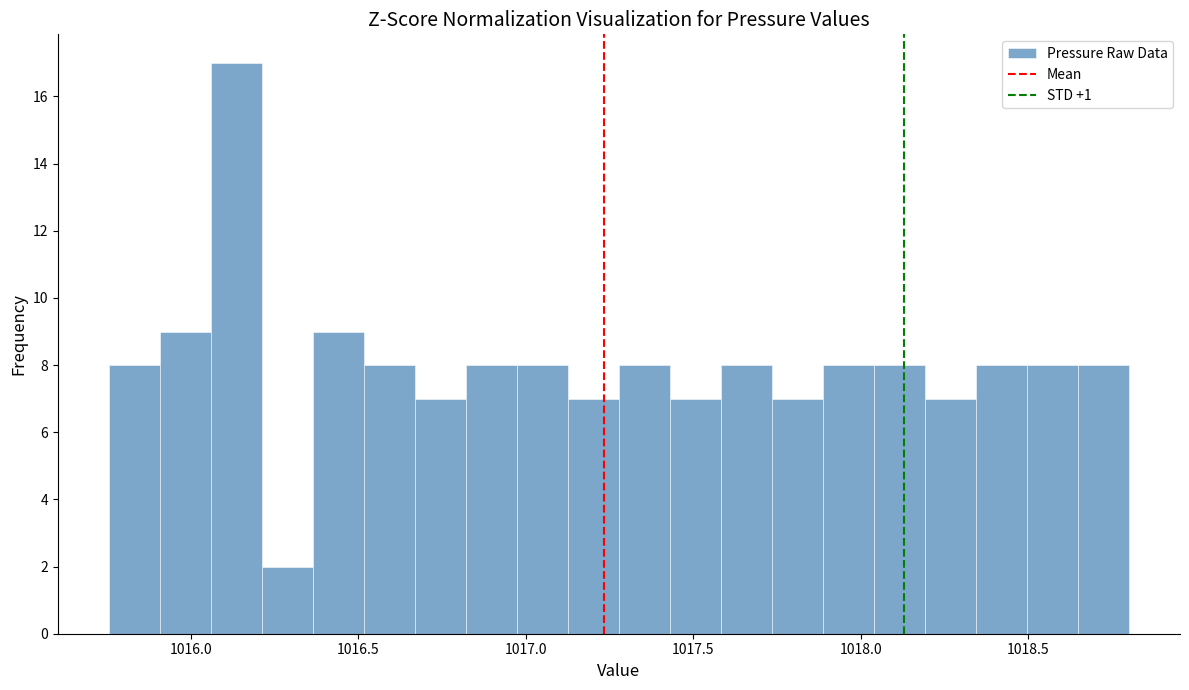

Read against the x-axis, roughly where is the centre of the tallest bar?

1016.15